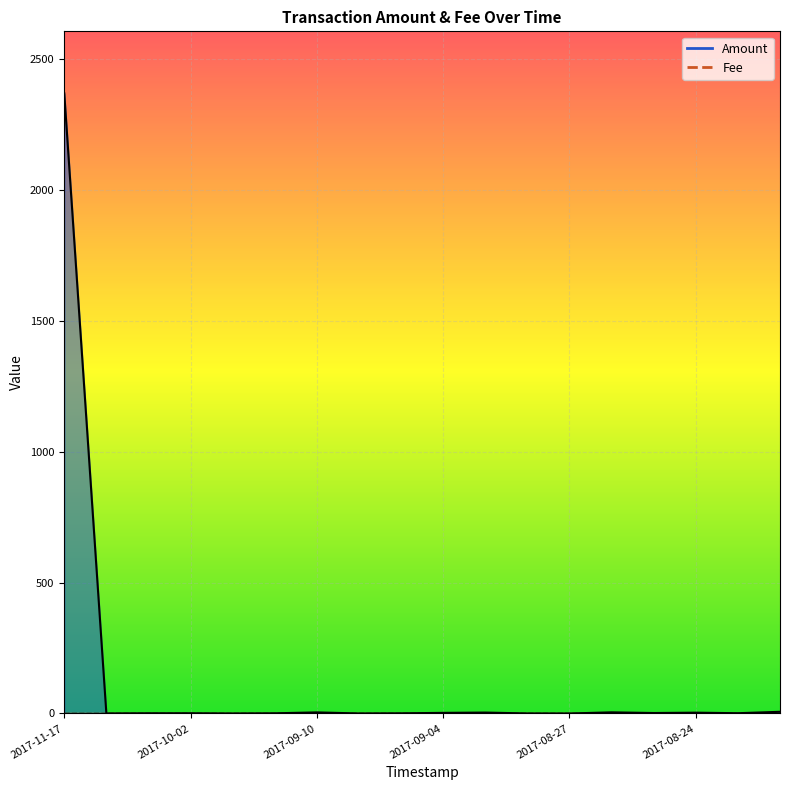

At which label is the value closest to 1185?

2017-08-23